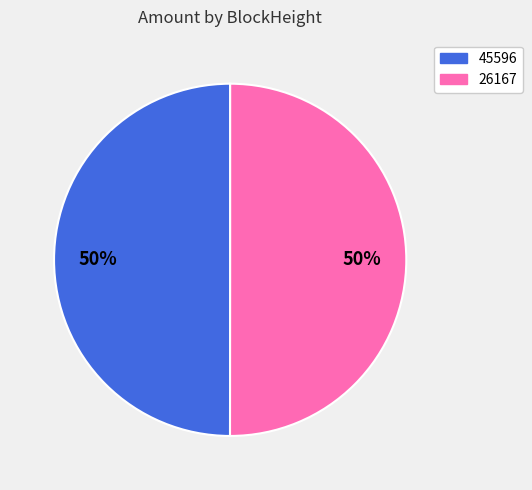

To the nearest percent, what is the combined percentage of 26167 and 45596?

100%